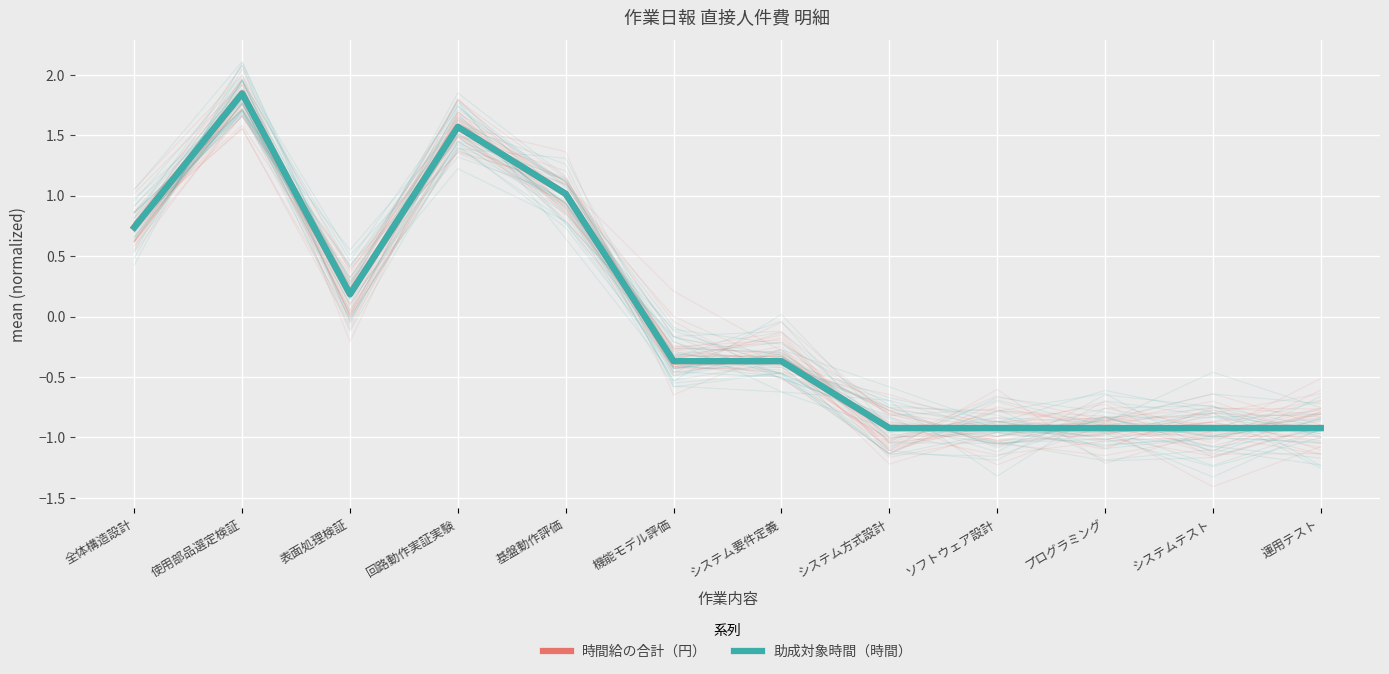

At which category does 助成対象時間（時間） reach its first local valley?

表面処理検証